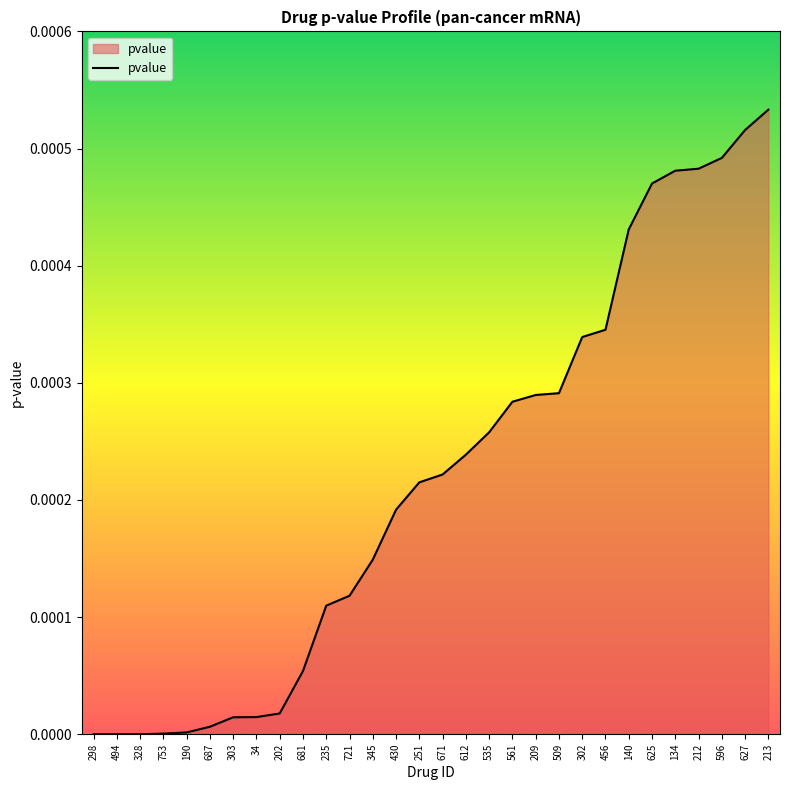

The chart shows a value of 0.0 at 212. True or false?

True